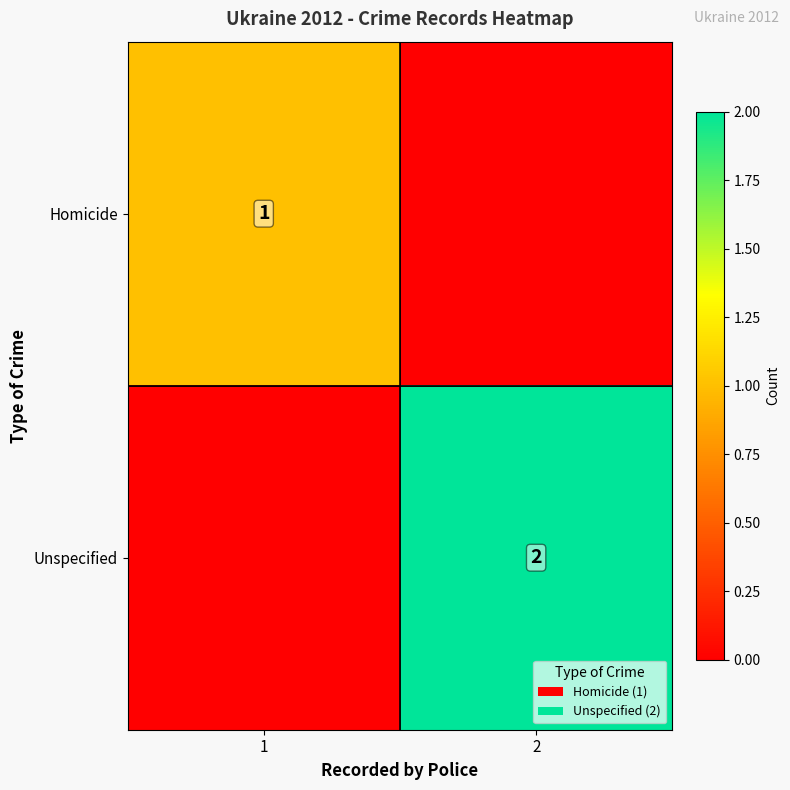

True or false: Homicide has a value of 1 at 1.

True